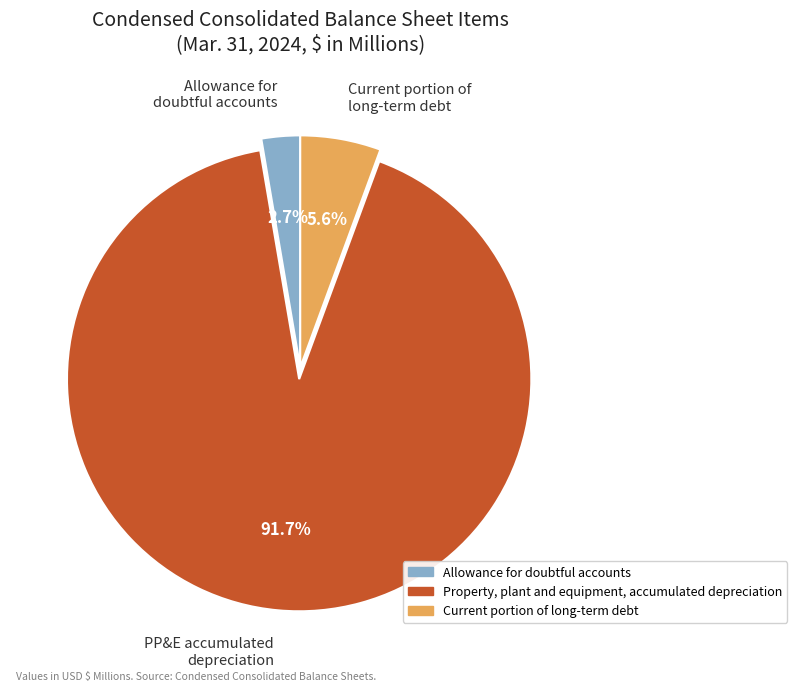

Is there any slice that represents more than half of the pie?

Yes